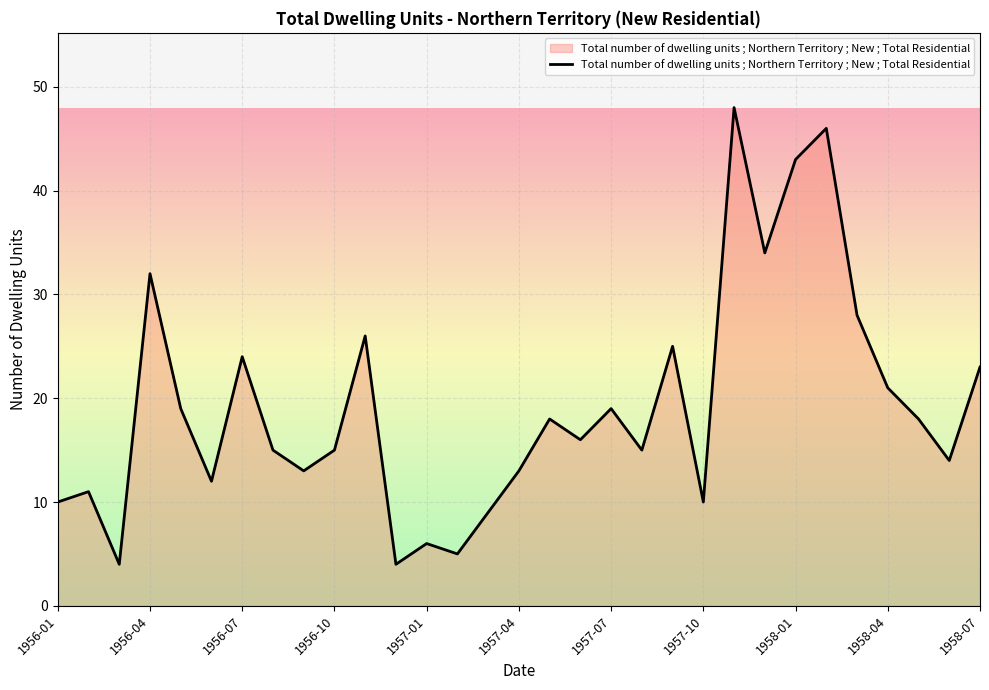

True or false: there are more than 1 points higher than both neighbors.

True